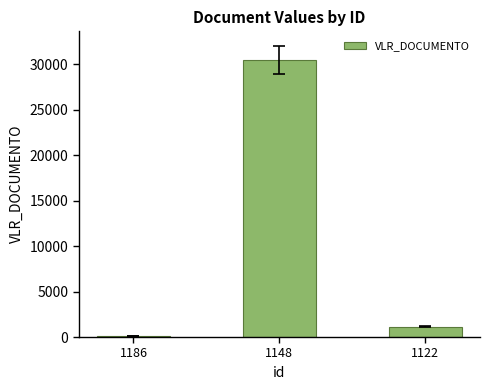

Approximately how many times larger is the value at 1148 compared to 1186?

203.3